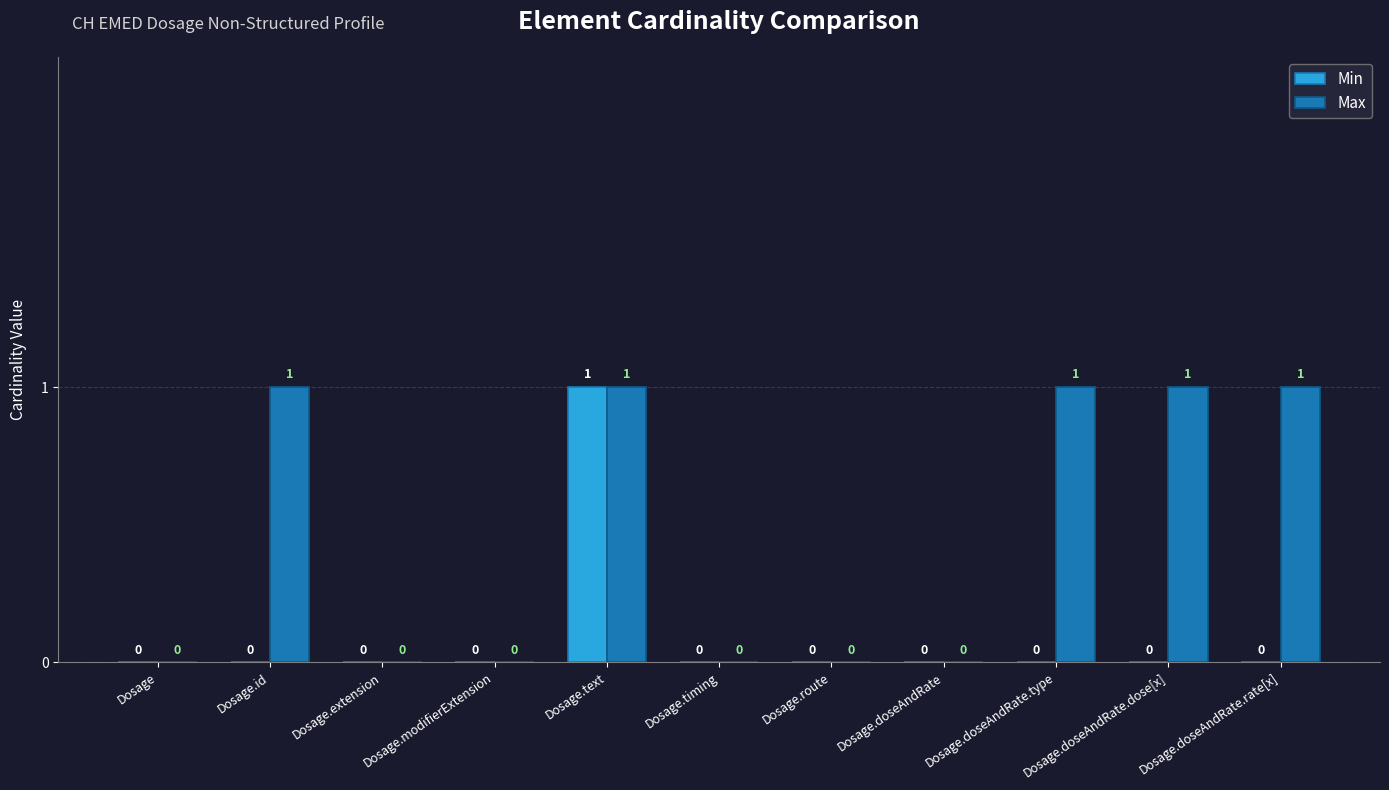

Reading left to right, transcribe all the data shown in this chart.

Min: 0	0	0	0	1	0	0	0	0	0	0
Max: 0	1	0	0	1	0	0	0	1	1	1